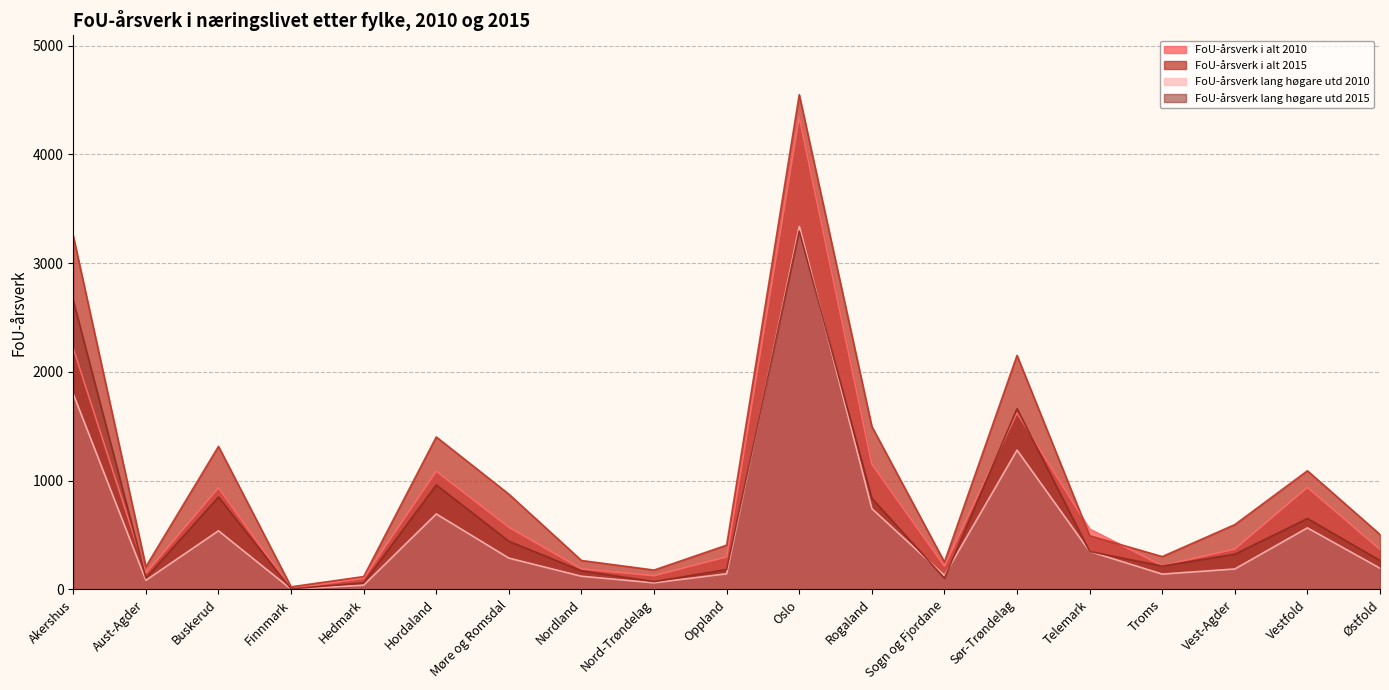

Where does the FoU-årsverk lang høgare utd 2010 series first go above 194?

Akershus